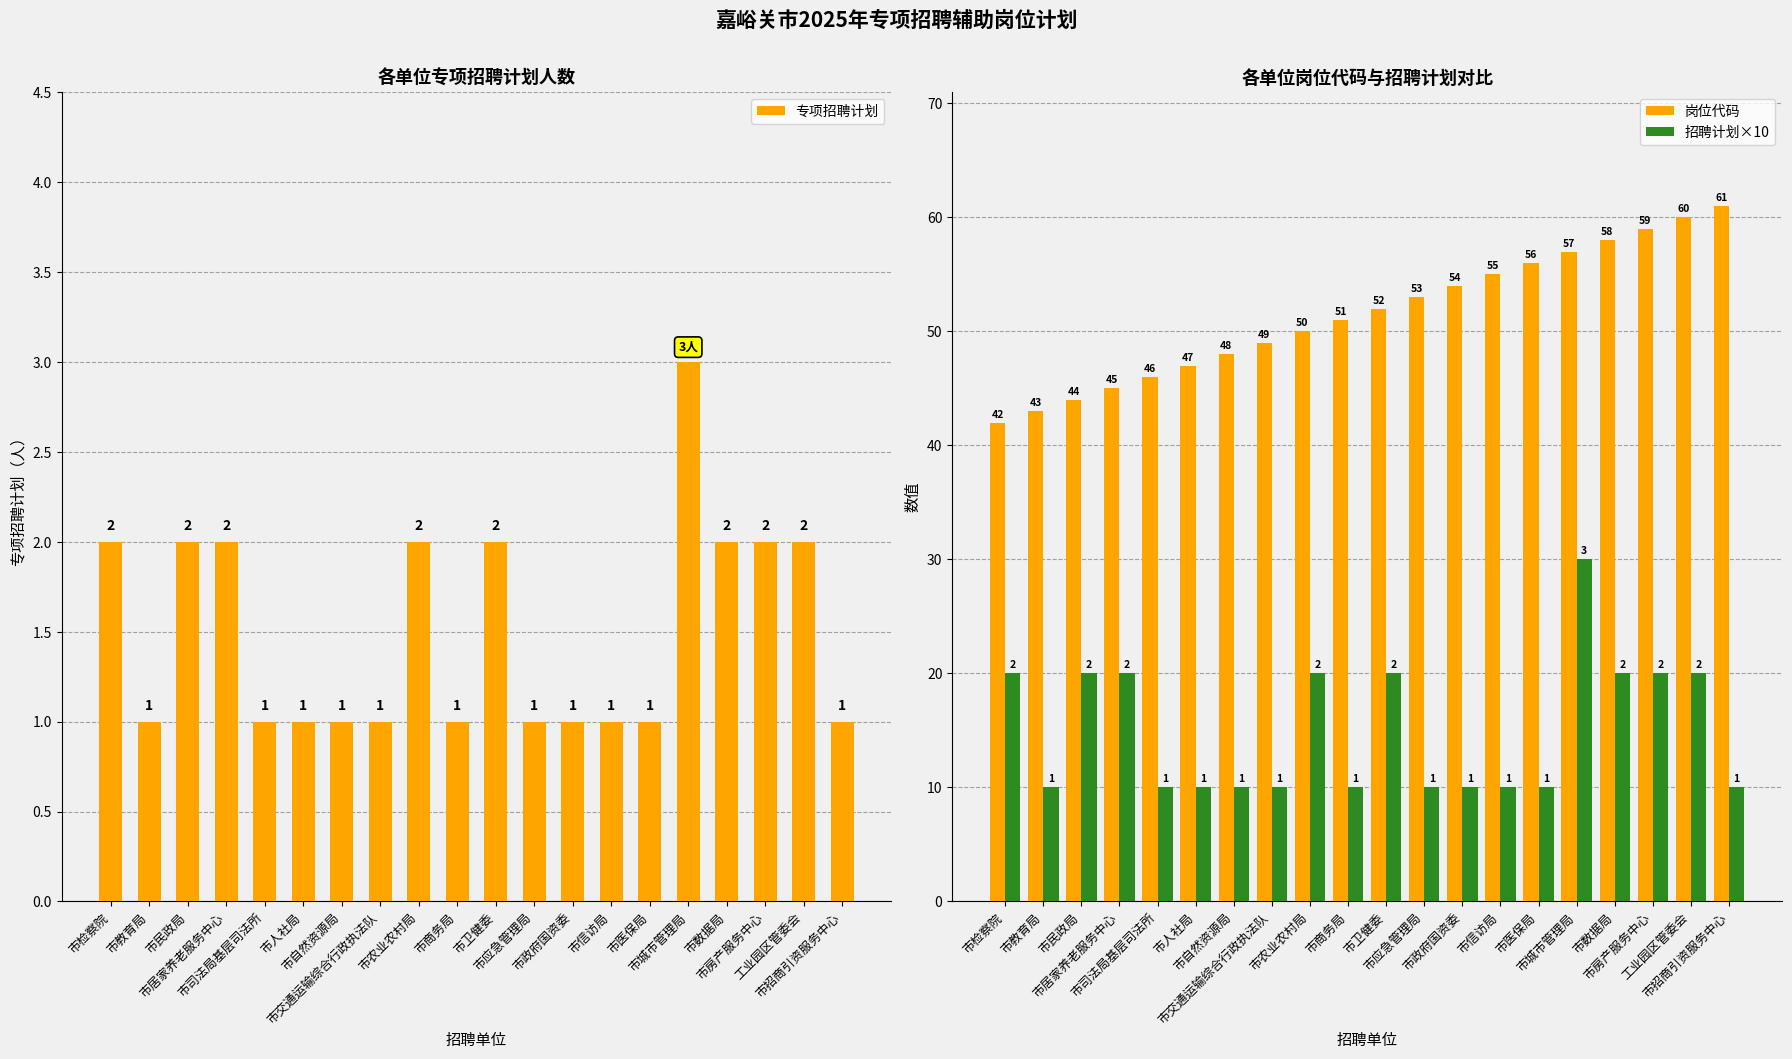

Rank the series by their maximum value, from lowest to highest.

专项招聘计划, 招聘计划×10, 岗位代码